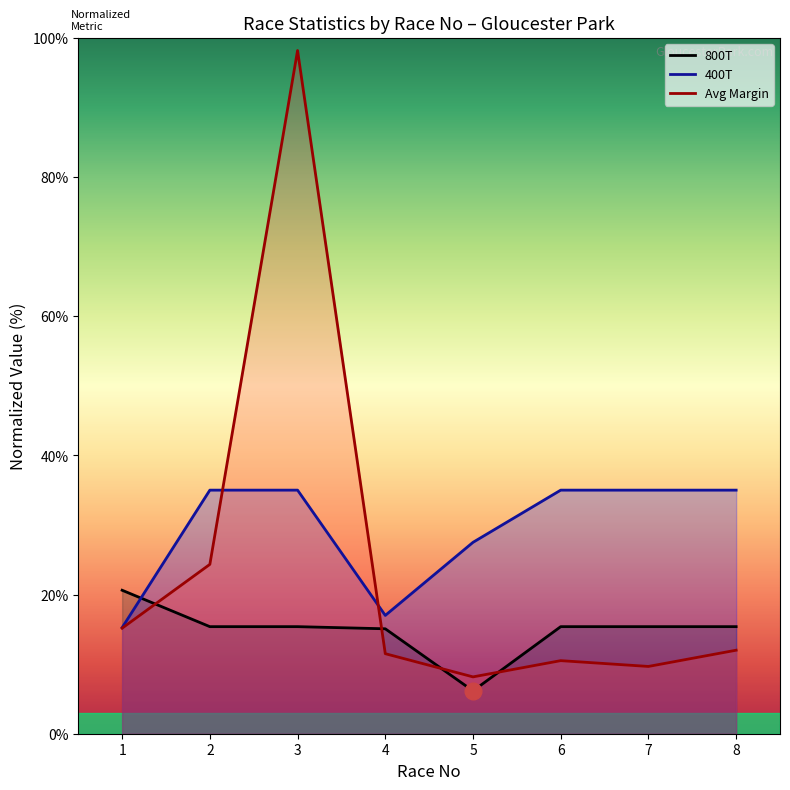

What is the value of the 400T point at the 1st from the left?

15.2